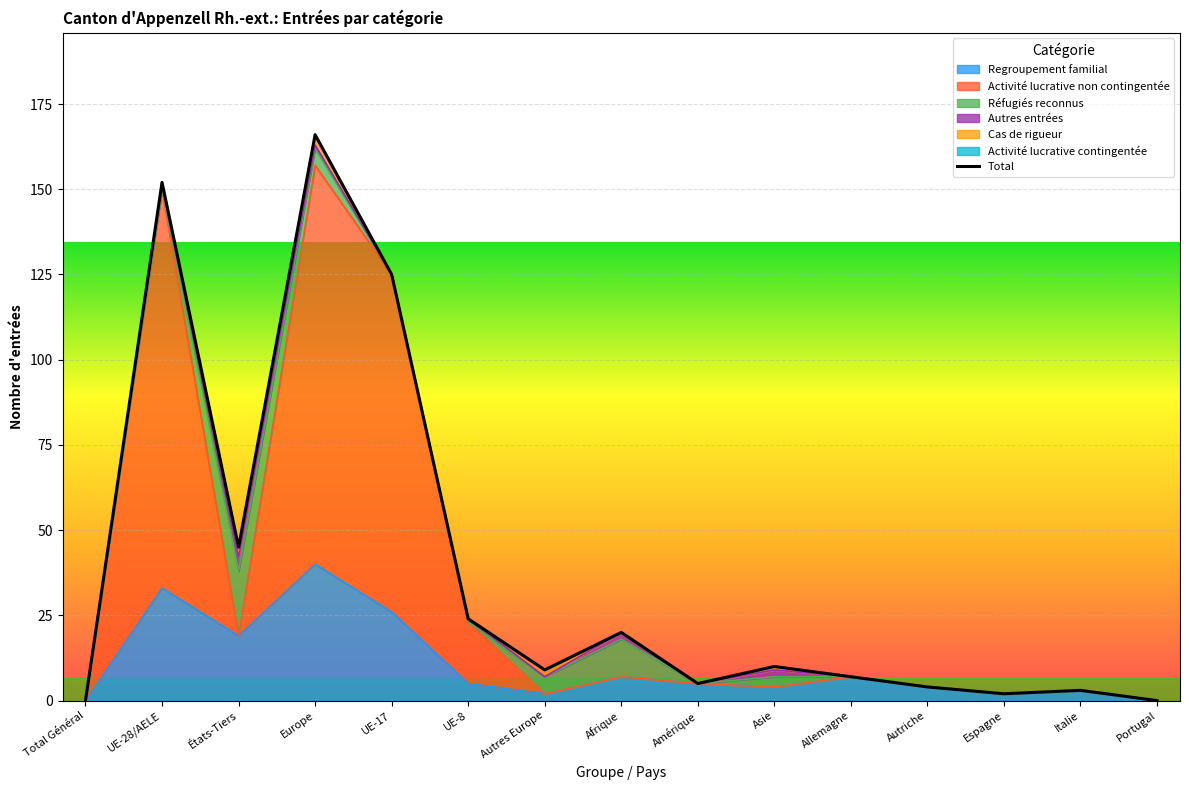

Reading right to left, what are all the values shown in this chart?

0	3	2	4	7	10	5	20	9	24	125	166	45	152	0